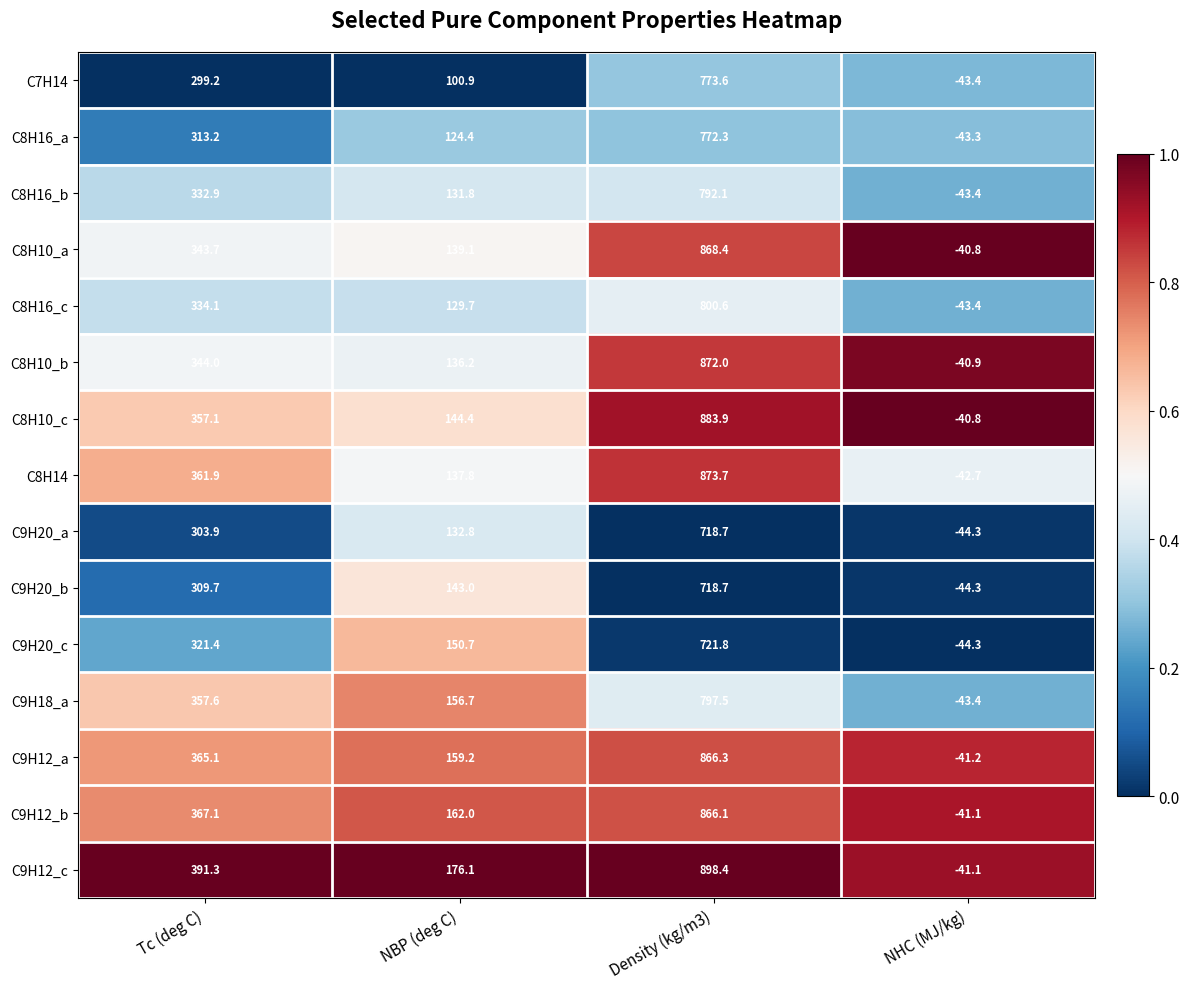

What is the difference between the second highest and second lowest values in the C8H16_b series?

201.1